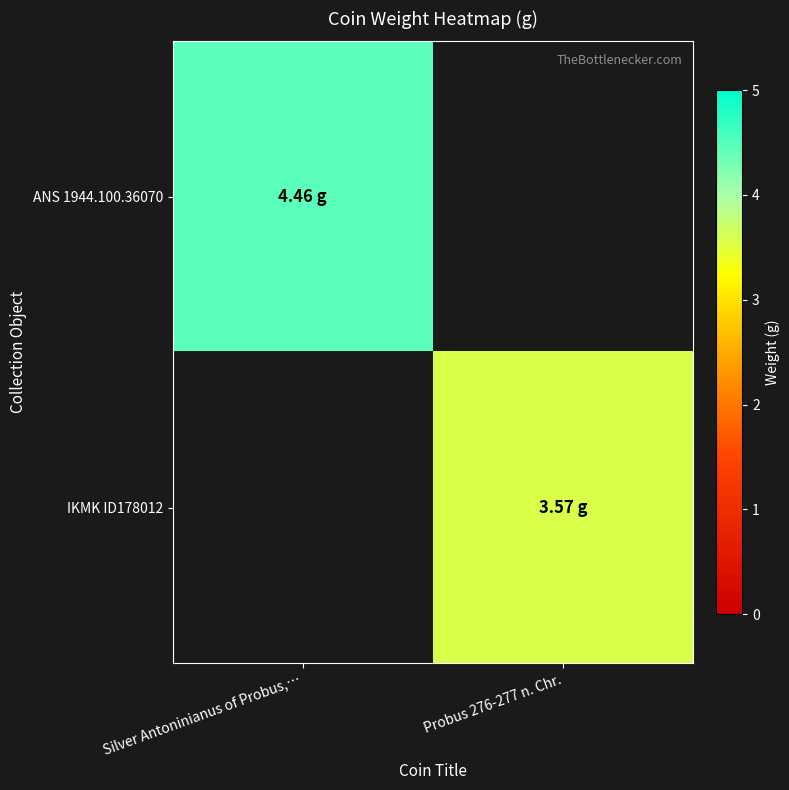

Is the value of IKMK ID178012 at Probus 276-277 n. Chr. greater than the value of ANS 1944.100.36070 at Probus 276-277 n. Chr.?

No